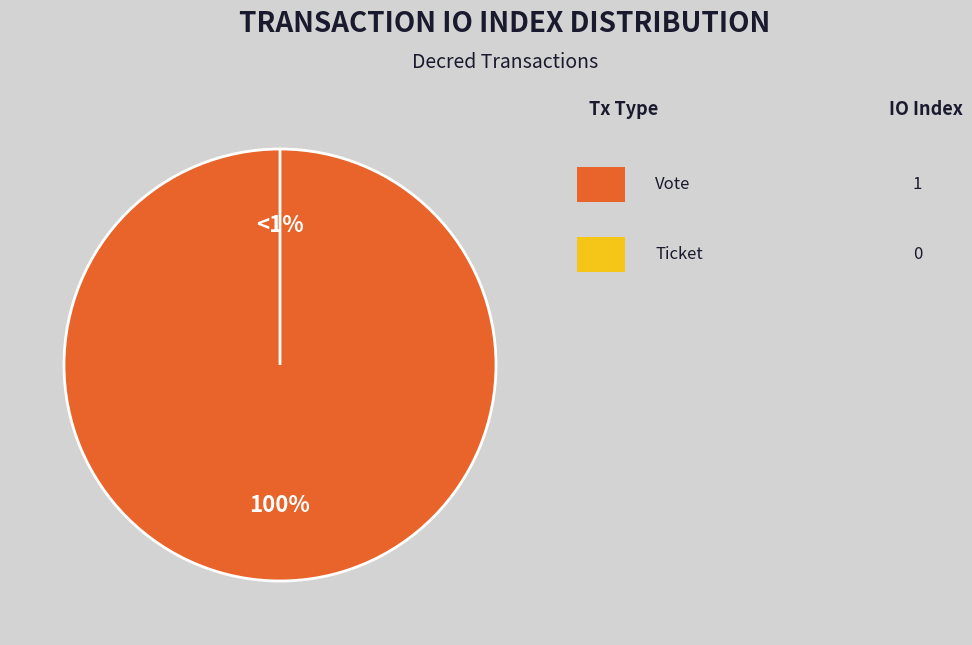

What is the largest slice in the pie chart?

Vote